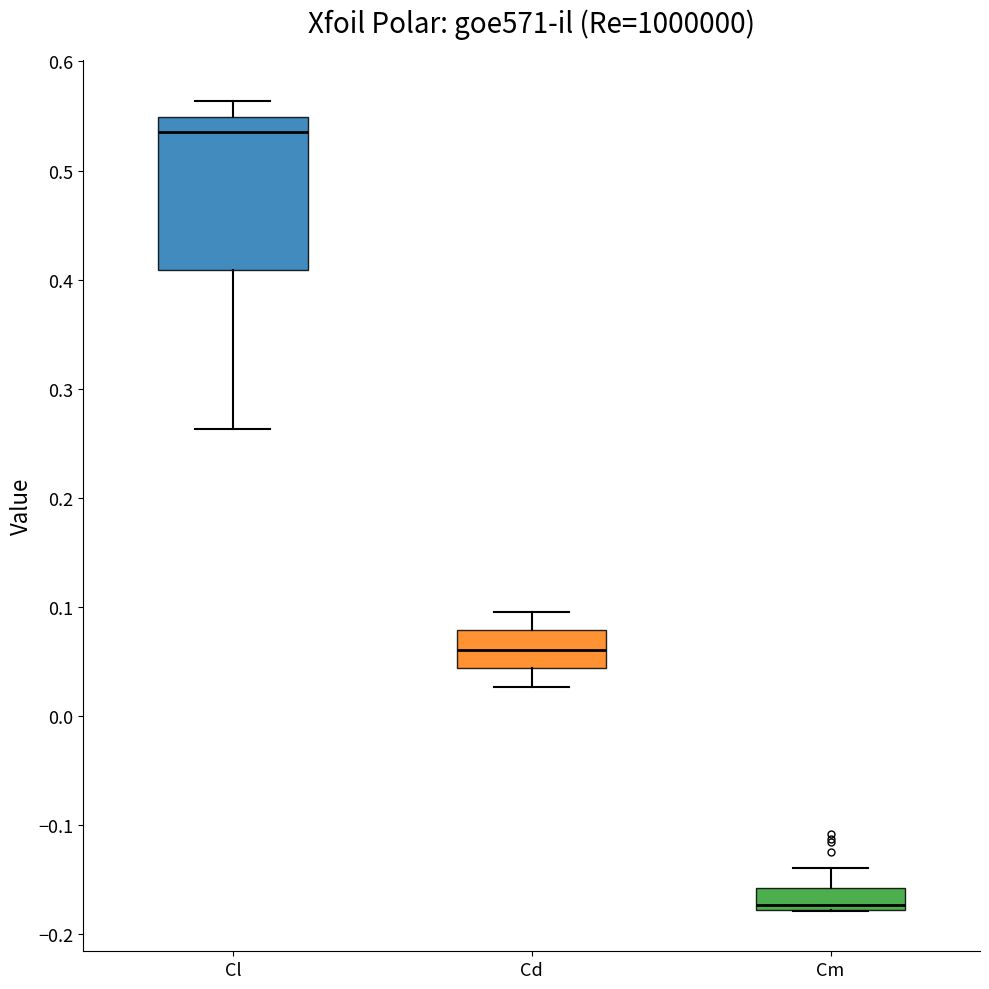

Reading left to right, transcribe this box plot: for each box, give where its median line is, the range the box spans, and where its two whiskers end, as read against the y-axis. The values are not printed on the chart, so give them approximately, as read against the axis.

Cl: median 0.54, box 0.41 to 0.55, whiskers 0.26 to 0.56
Cd: median 0.06, box 0.04 to 0.08, whiskers 0.03 to 0.10
Cm: median -0.17, box -0.18 to -0.16, whiskers -0.18 to -0.14